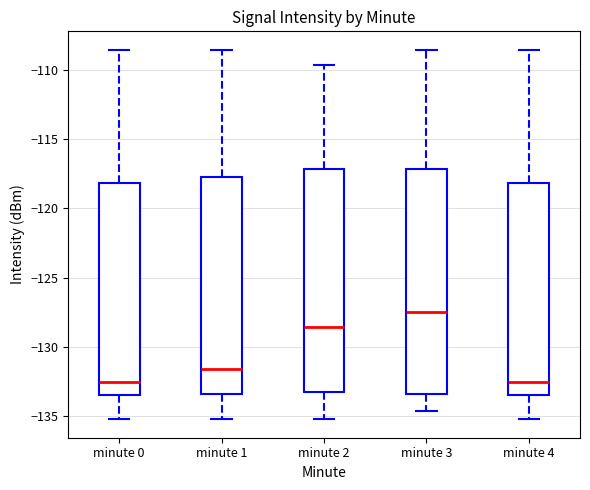

Reading left to right, read every box against the y-axis: the position of its median line, the range the box covers, and the ends of its whiskers. The values are not printed on the chart, so give them approximately, as read against the axis.

minute 0: median -132.5, box -133.5 to -118.0, whiskers -135.0 to -108.5
minute 1: median -131.5, box -133.5 to -118.0, whiskers -135.0 to -108.5
minute 2: median -128.5, box -133.0 to -117.0, whiskers -135.0 to -109.5
minute 3: median -127.5, box -133.5 to -117.0, whiskers -134.5 to -108.5
minute 4: median -132.5, box -133.5 to -118.0, whiskers -135.0 to -108.5